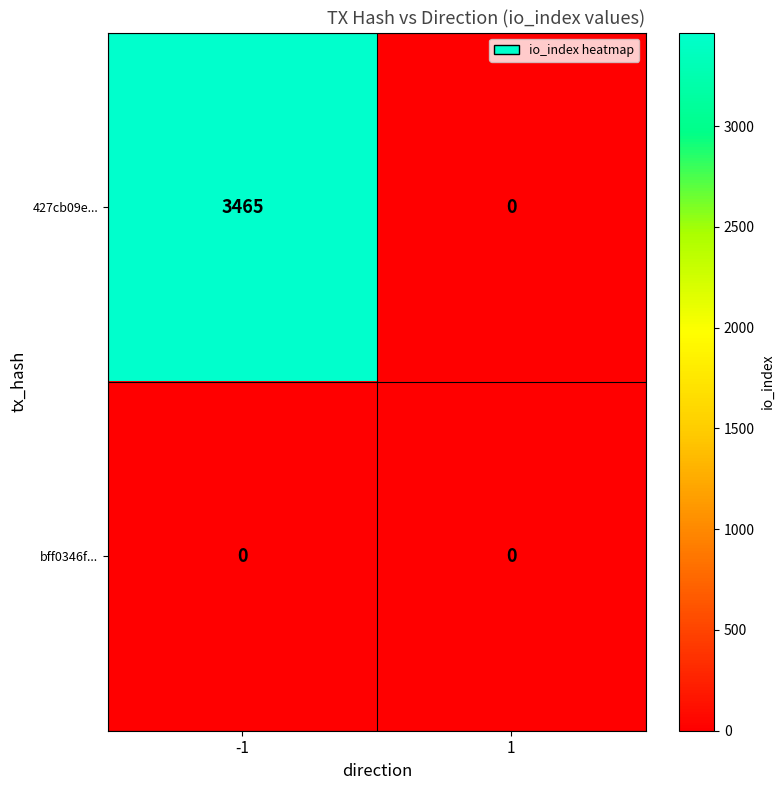

List the series in order of their peak value, highest first.

427cb09e..., bff0346f...